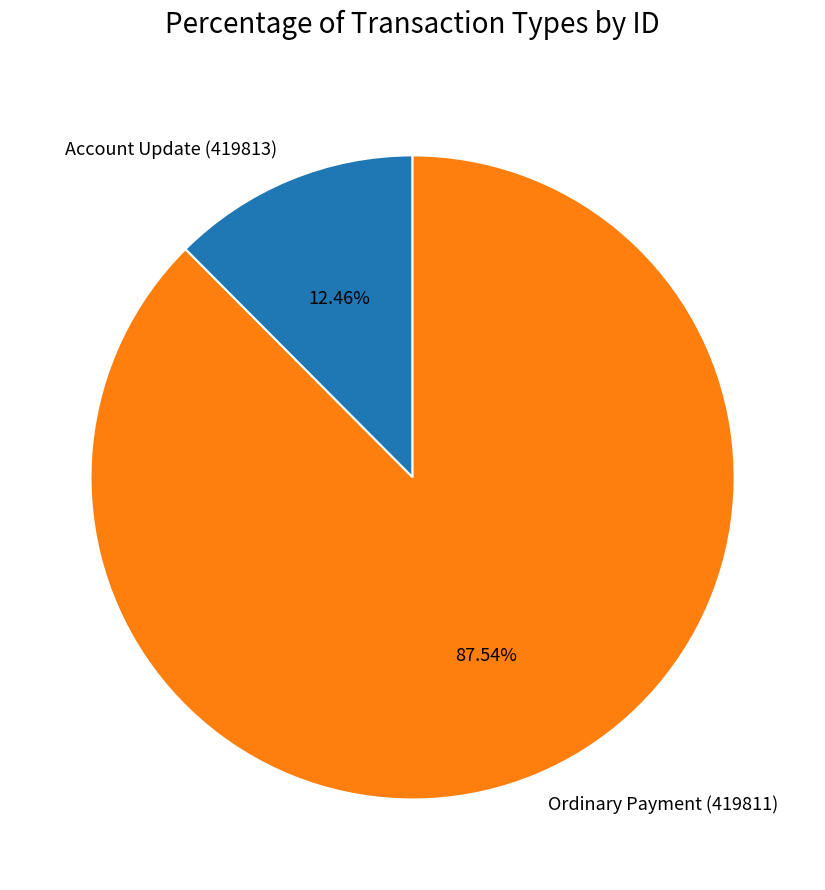

What percentage is NOT represented by Ordinary Payment (419811)?

12.5%